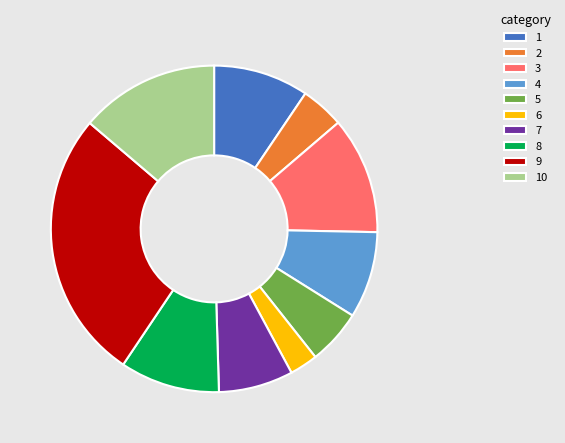

Which slice is the smallest?

6